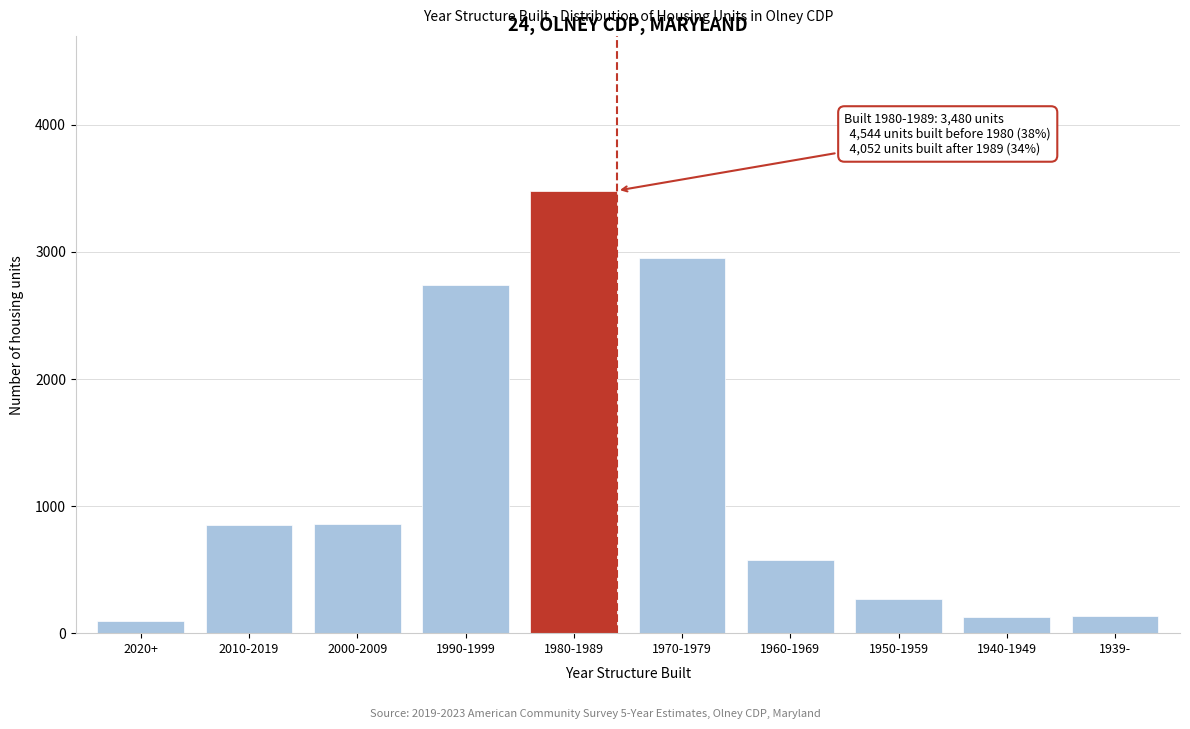

What is the value of the 5th bar from the left?

3480